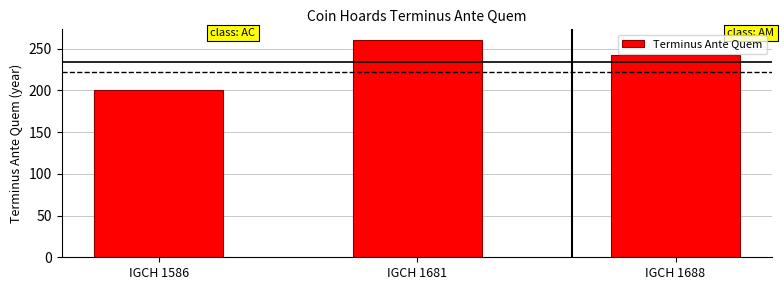

List the labels in order of value, largest first.

IGCH 1681, IGCH 1688, IGCH 1586